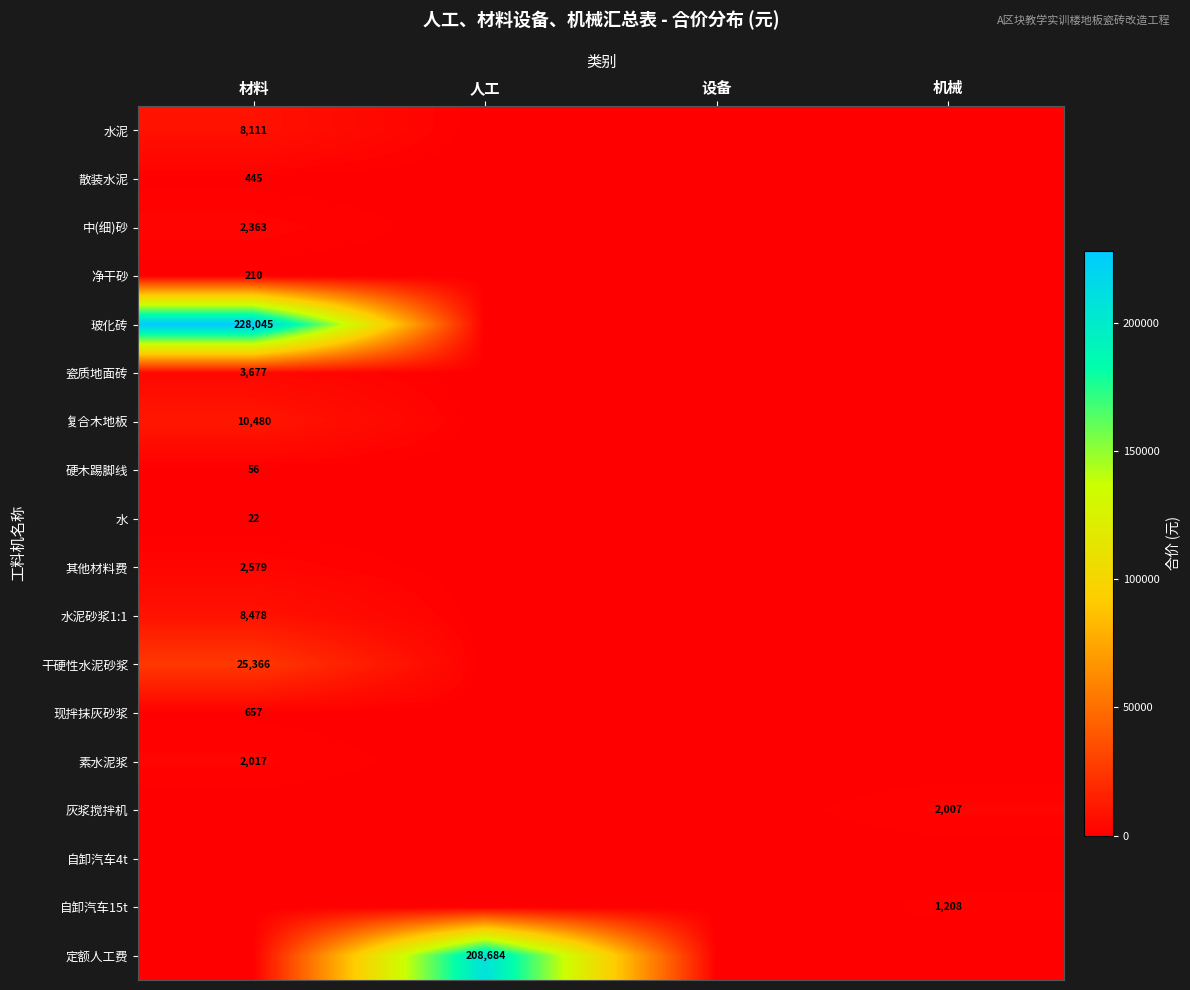

Is it true that 复合木地板 equals 10480 at 材料?

True